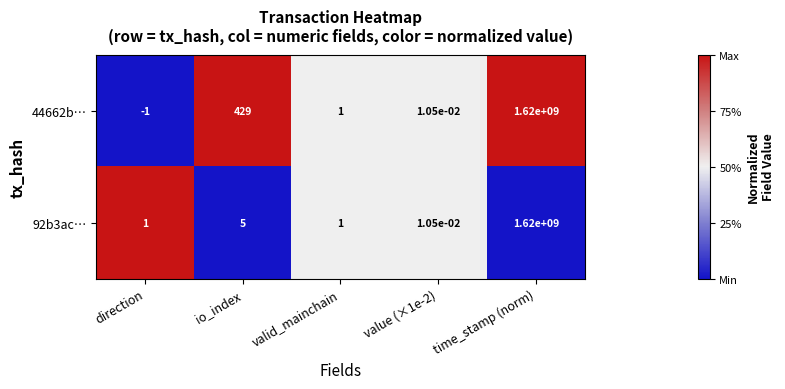

How many data points in 44662b… are less than 1?

2